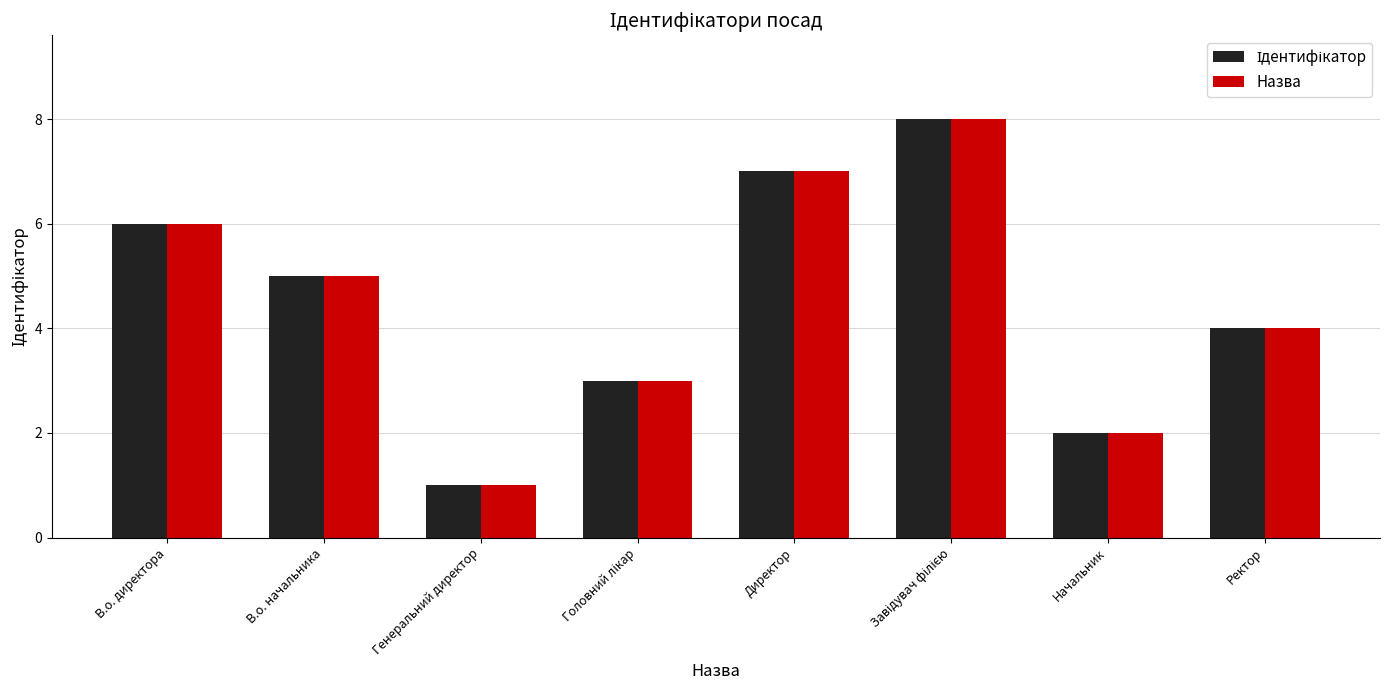

What is the approximate value of Назва at Начальник?

2